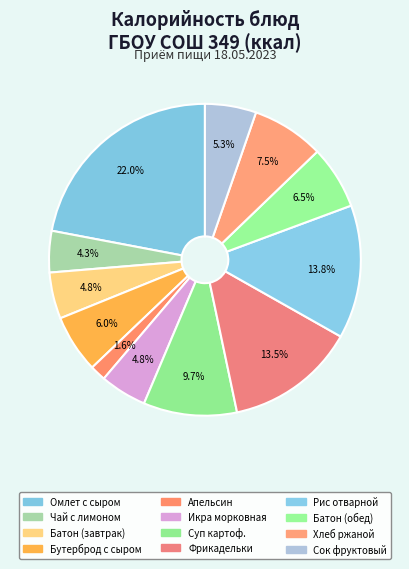

Rank the categories by value from highest to lowest.

Омлет с сыром, Рис отварной, Фрикадельки из птицы, Суп картофельный с горохом, Хлеб ржано-пшеничный, Батон обогащенный (обед), Бутерброд с сыром, Сок фруктовый, Икра морковная, Батон обогащенный, Чай с сахаром и лимоном, Апельсин свежий